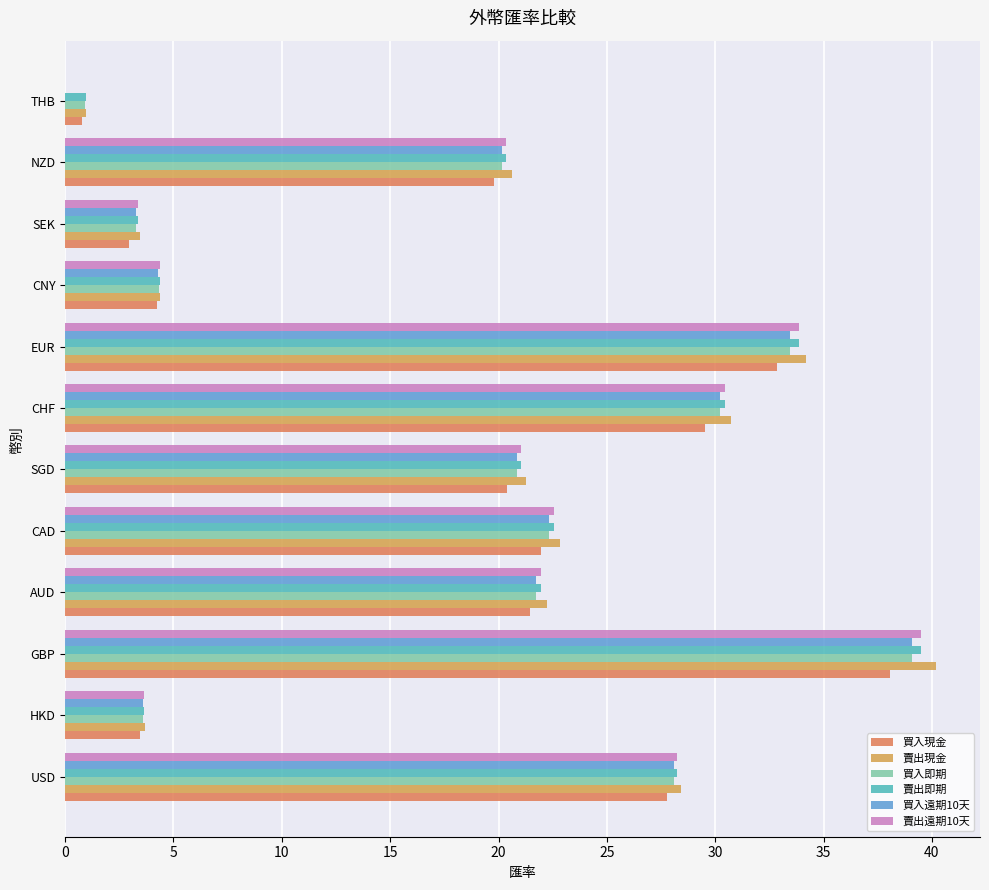

The value of 買入遠期10天 at HKD is 1.8. True or false?

False